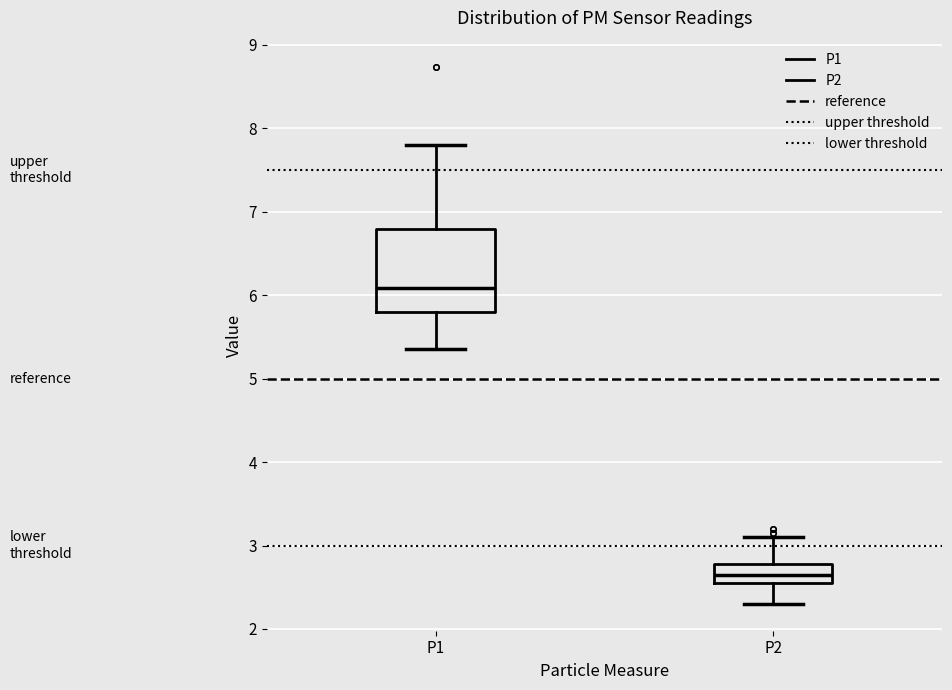

Where does the median line of the box for P1 sit on the y-axis? The values are not printed on the chart, so give them approximately, as read against the axis.

6.1